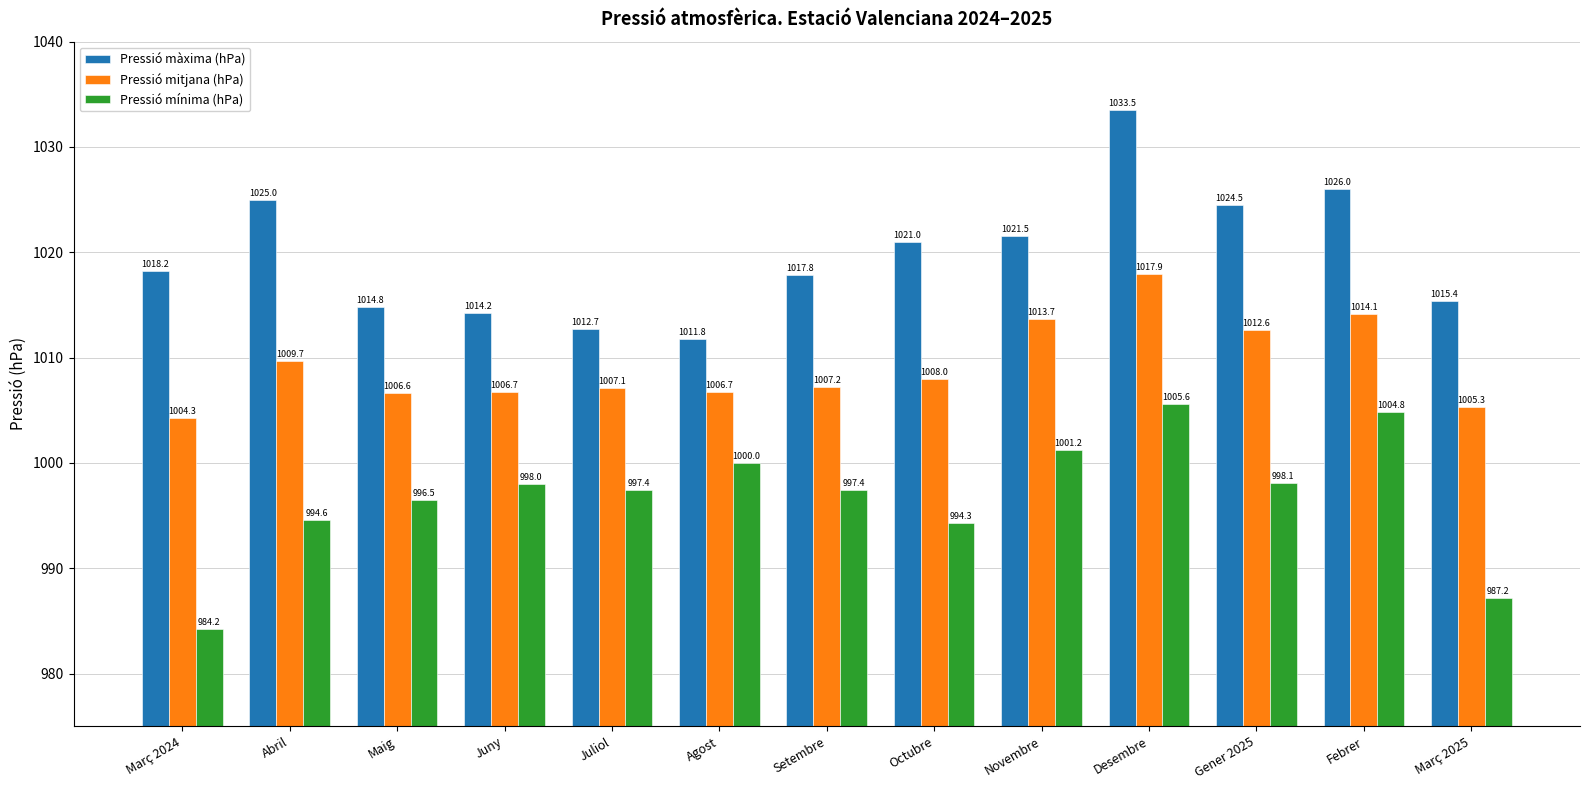

At which category is the sum across all series the highest?

Desembre